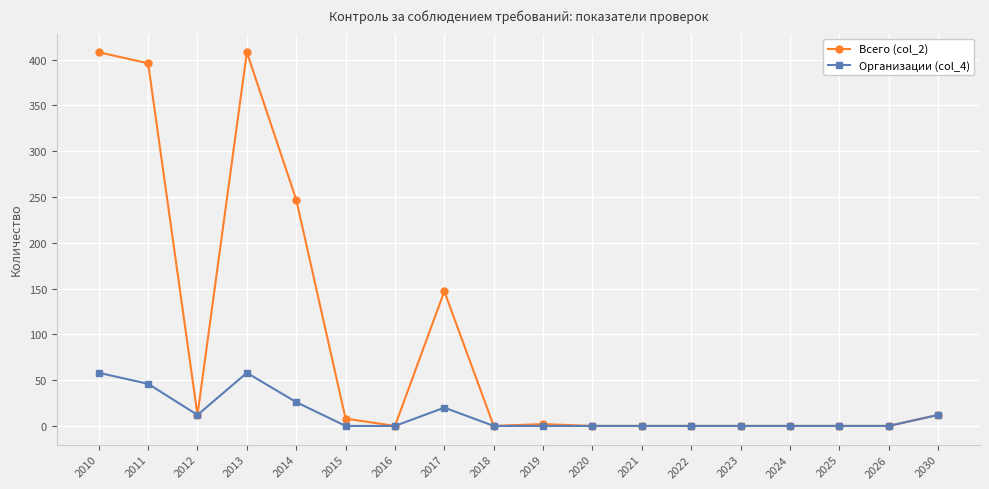

Is the value of Всего (col_2) at 2024 greater than the value of Организации (col_4) at 2014?

No